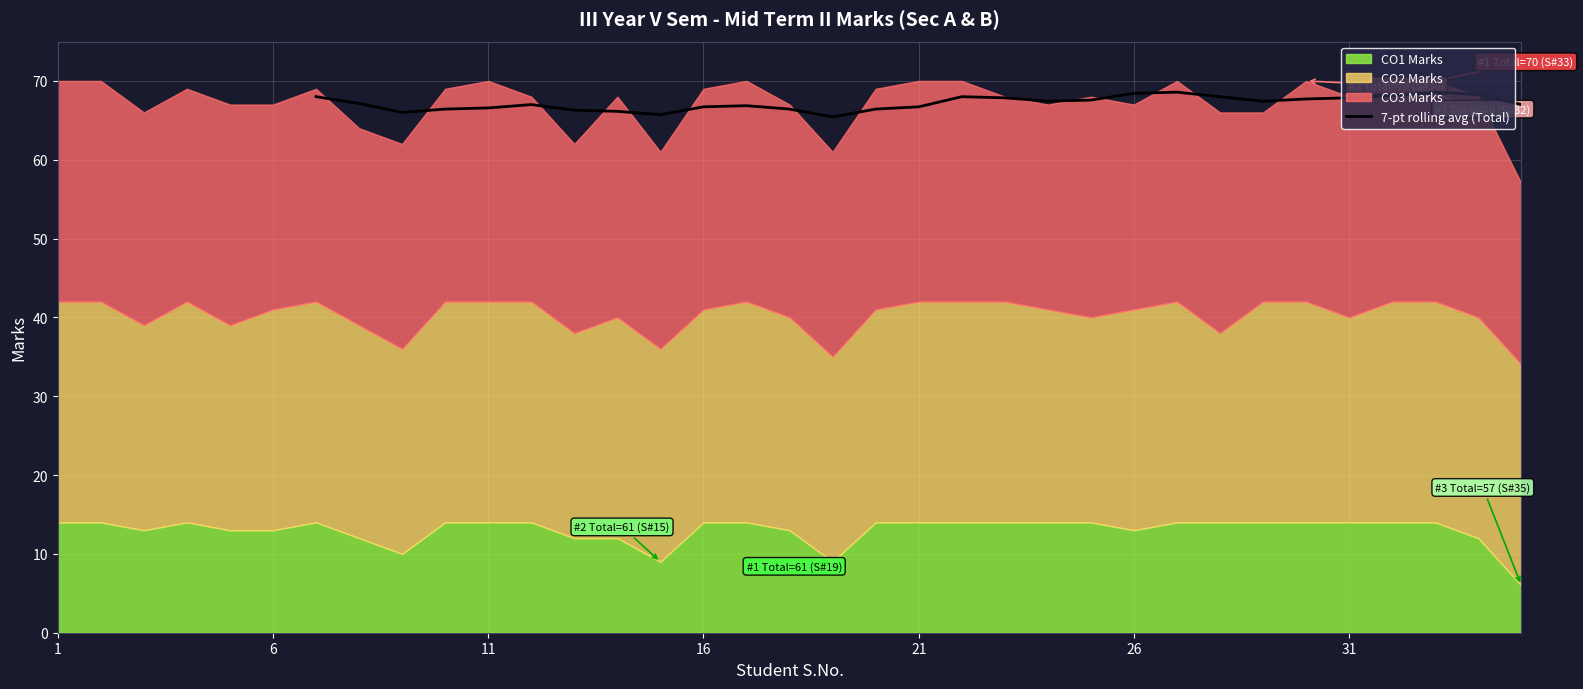

Is it true that the value at 27 is 37.4?

False